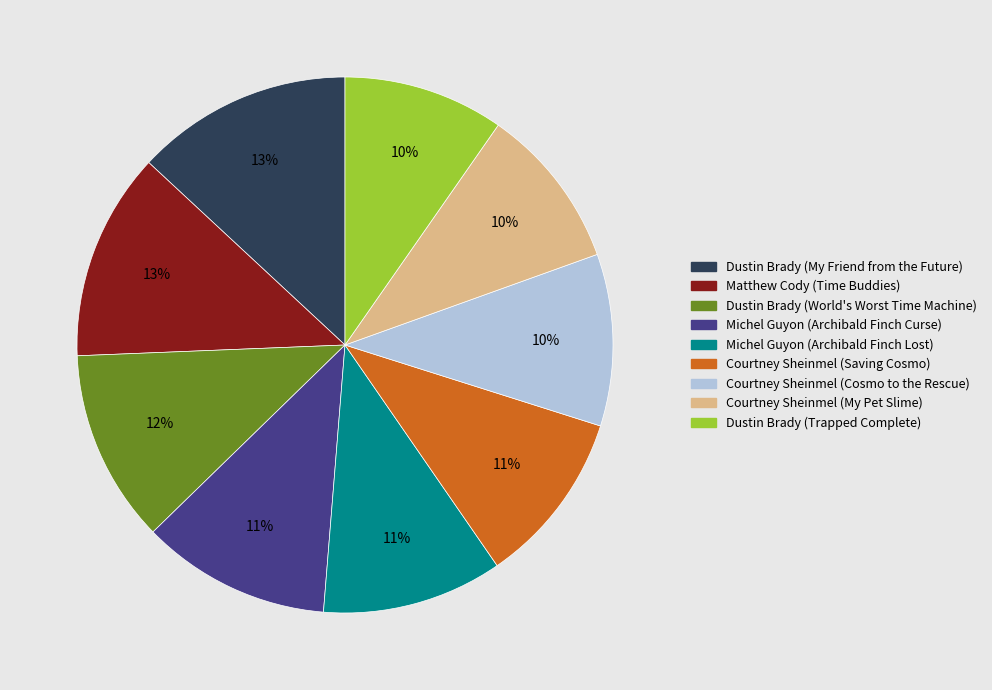

The Dustin Brady (My Friend from the Future) slice represents 13% of the pie. True or false?

True